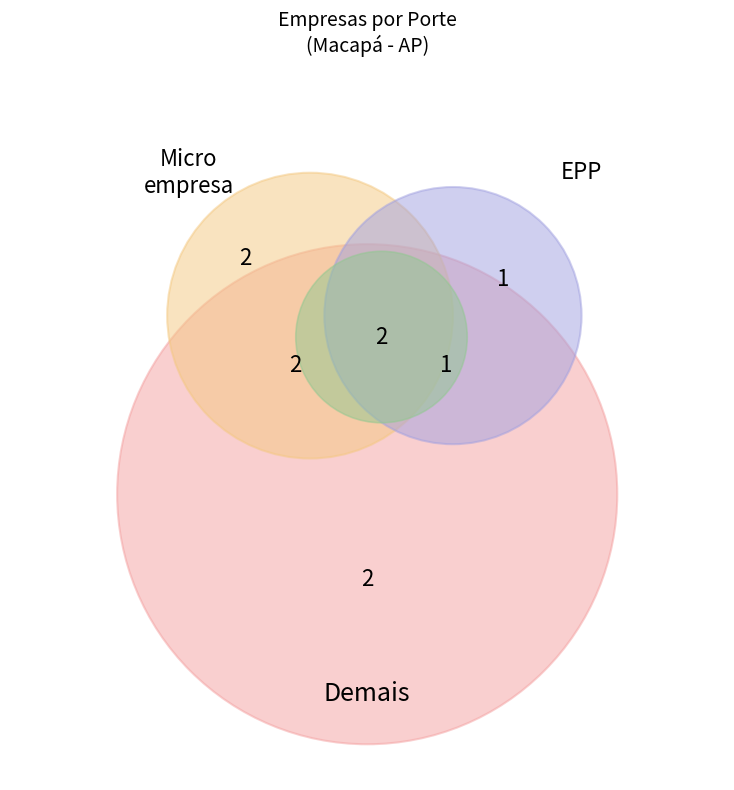

How many slices are in this pie chart?

5